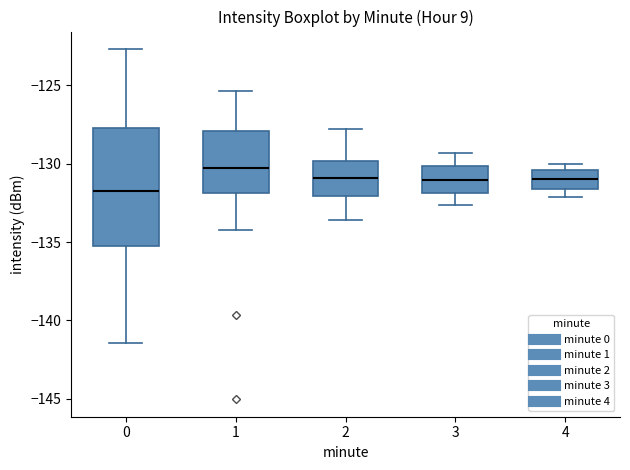

Reading left to right, read every box against the y-axis: the position of its median line, the range the box covers, and the ends of its whiskers. The values are not printed on the chart, so give them approximately, as read against the axis.

0: median -131.5, box -135.0 to -127.5, whiskers -141.5 to -122.5
1: median -130.5, box -132.0 to -128.0, whiskers -134.0 to -125.5
2: median -131.0, box -132.0 to -130.0, whiskers -133.5 to -128.0
3: median -131.0, box -132.0 to -130.0, whiskers -132.5 to -129.5
4: median -131.0, box -131.5 to -130.5, whiskers -132.0 to -130.0